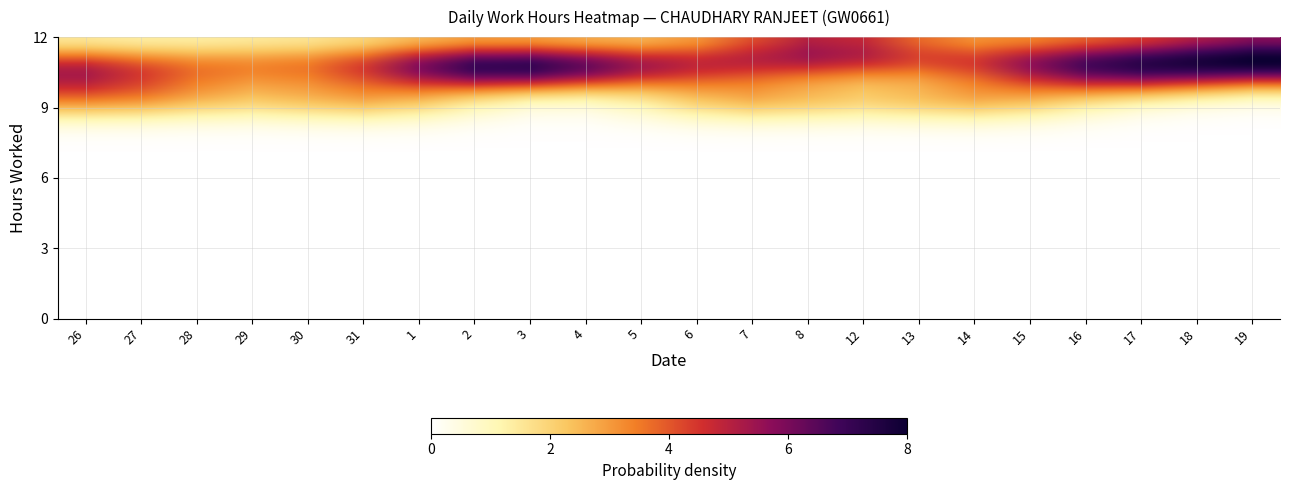

Reading right to left, transcribe all the data shown in this chart.

11.1	11.1	10.3	11.0	11.0	9.4	0.0	11.2	11.4	9.4	10.8	0.0	10.9	10.7	10.8	10.9	9.4	0.0	10.9	0.0	9.5	10.7